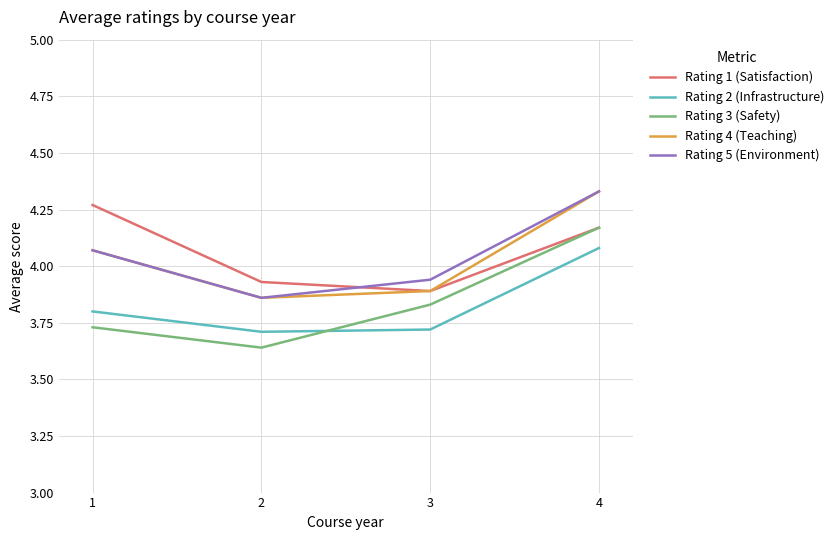

List the labels in order of Rating 5 (Environment) value, largest first.

4, 1, 3, 2